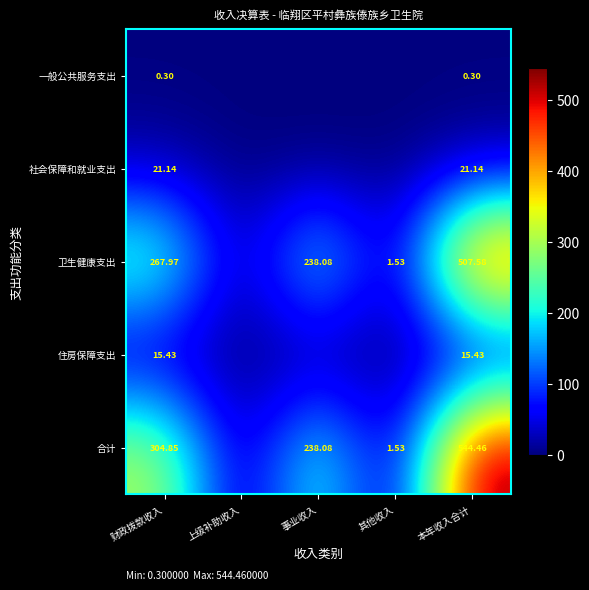

Is the value of 卫生健康支出 at 本年收入合计 greater than the value of 一般公共服务支出 at 本年收入合计?

Yes